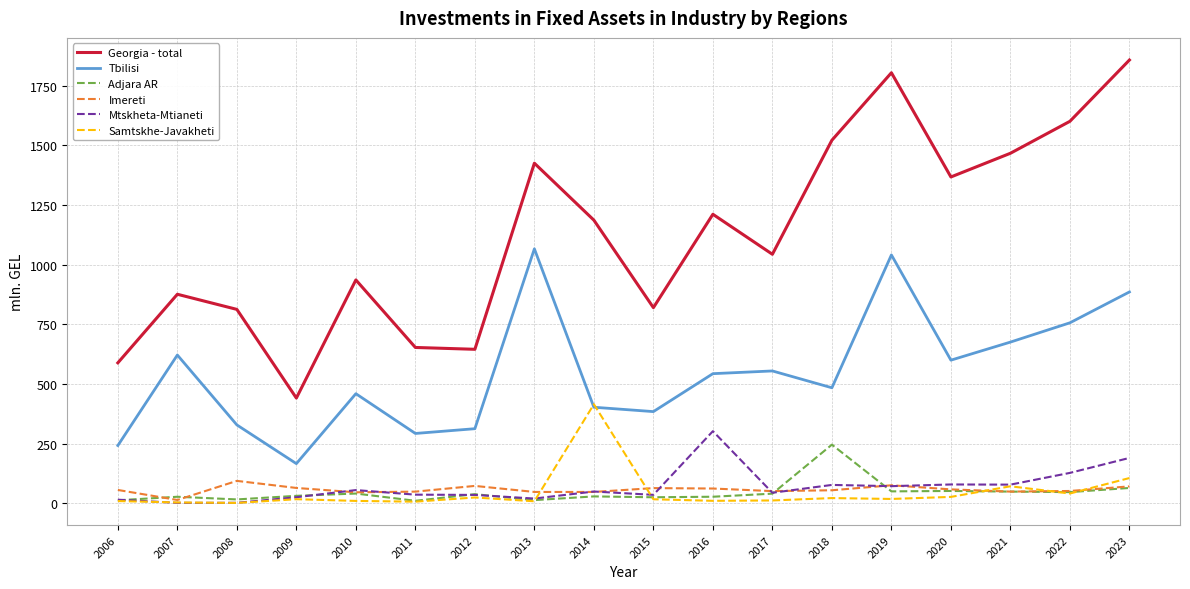

Which category has the lowest value in the Imereti series?

2007